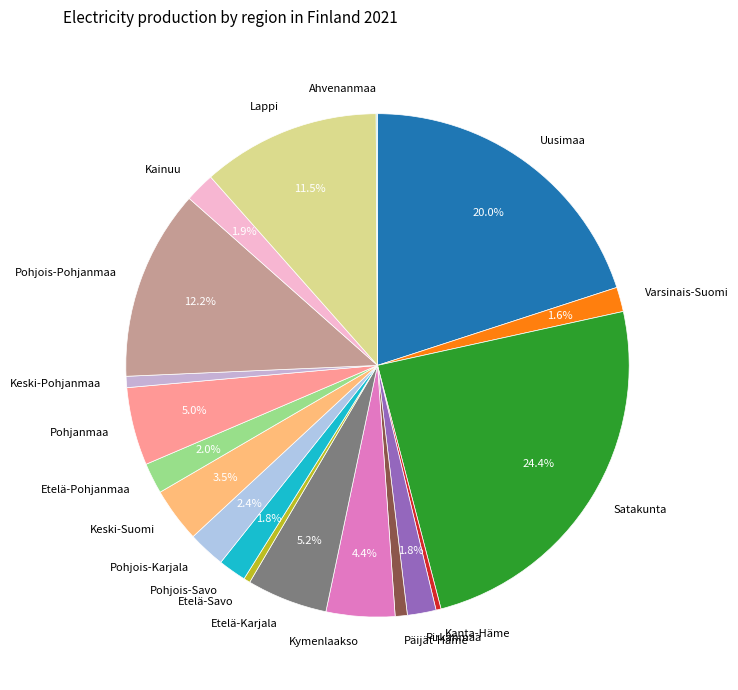

Is the sum of Lappi and Pohjois-Pohjanmaa greater than half?

No